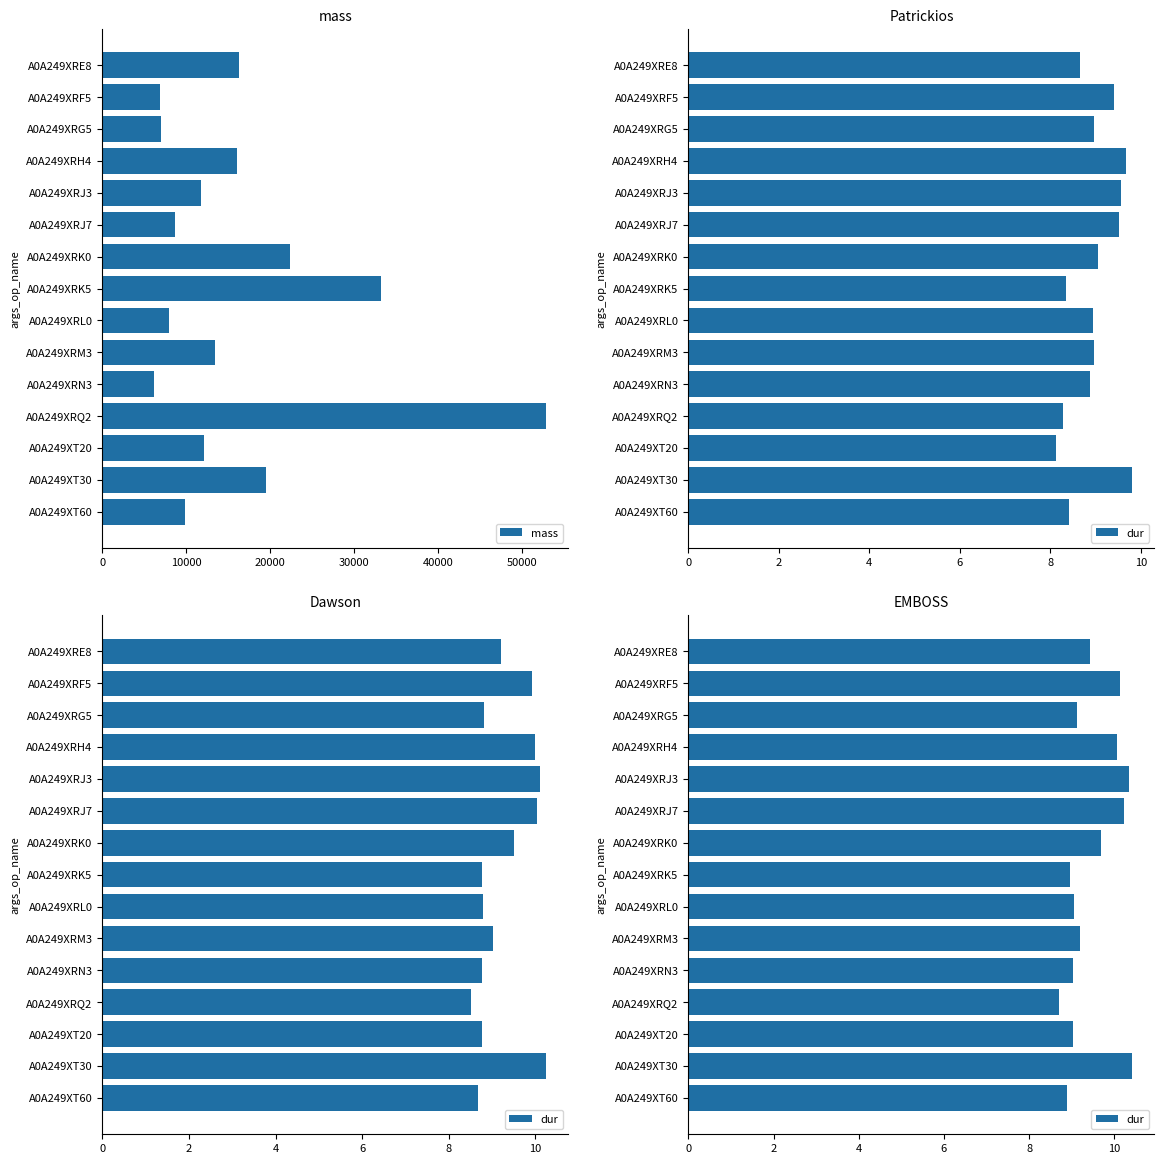

What are all the series names shown in the legend?

mass, dur